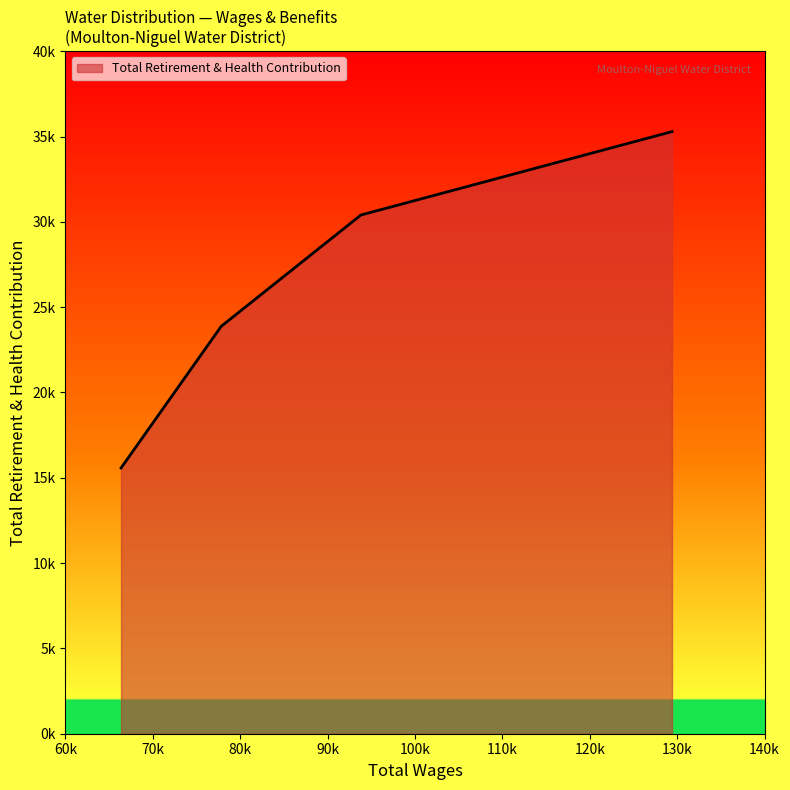

What is the maximum value shown in the chart?

35287